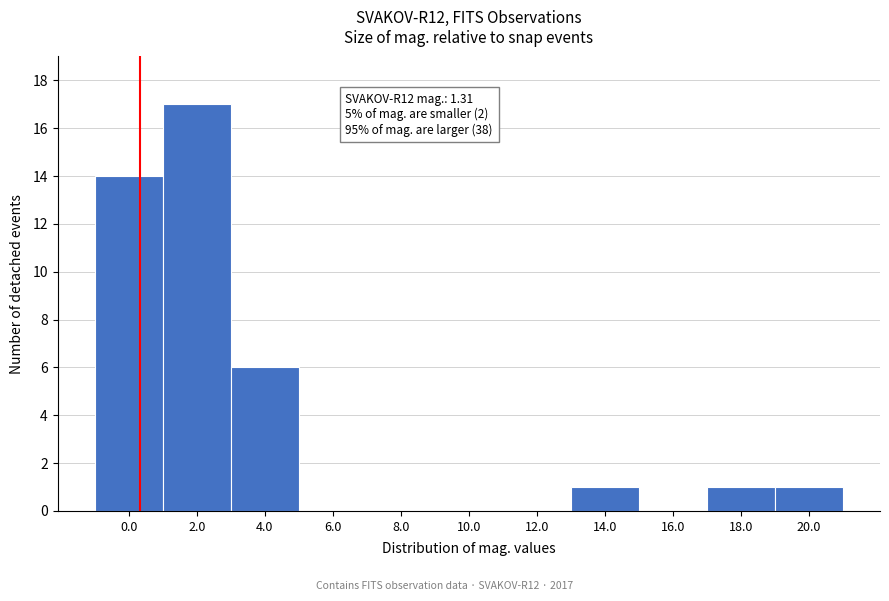

Reading left to right, what are all the values shown in this chart?

0.0=14	2.0=17	4.0=6	6.0=0	8.0=0	10.0=0	12.0=0	14.0=1	16.0=0	18.0=1	20.0=1